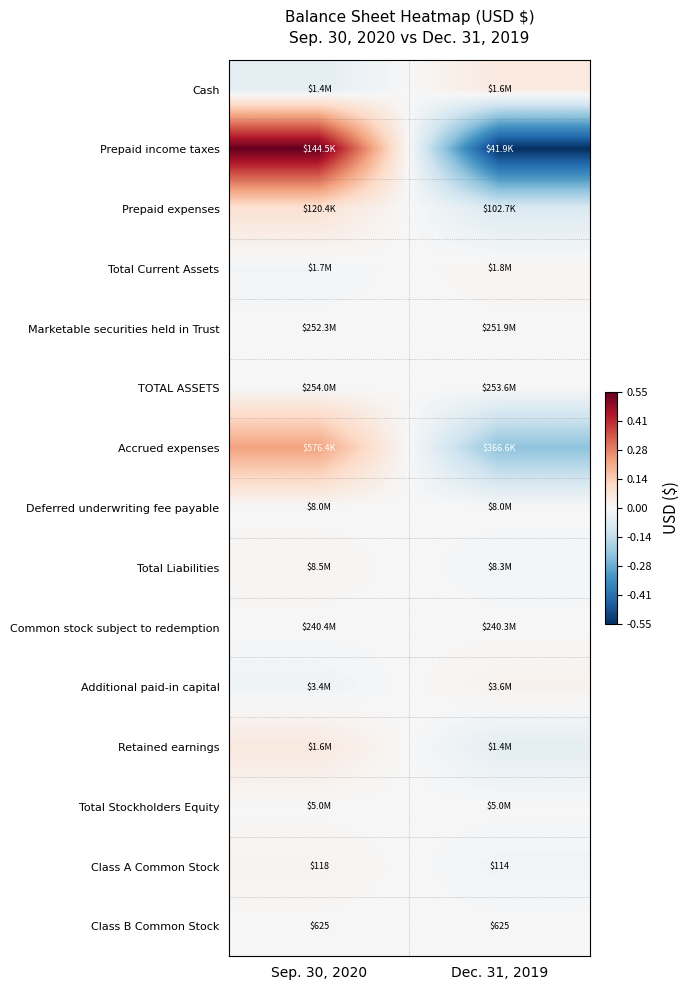

How many data points does each series have?

2